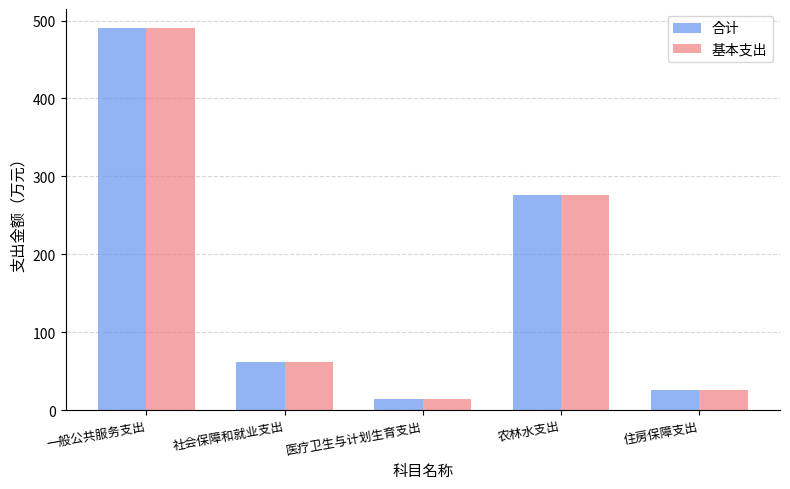

What is the value of the 基本支出 bar at the 2nd from the left?

61.6